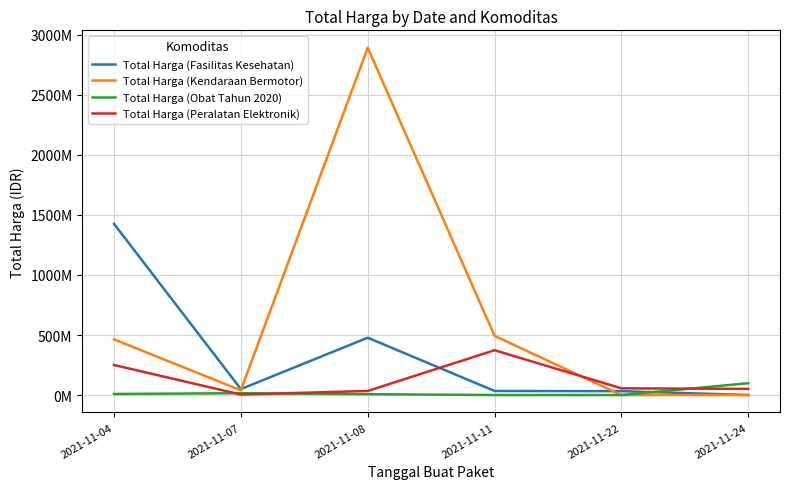

The value of Total Harga (Fasilitas Kesehatan) at 2021-11-04 is 2097164347. True or false?

False